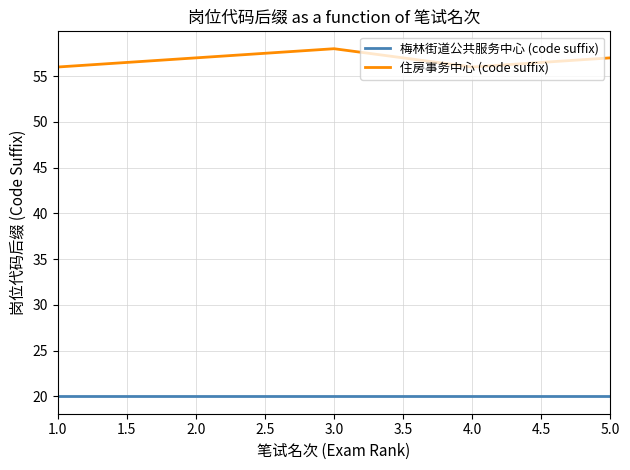

Which series has the largest total across all categories?

住房事务中心 (code suffix)